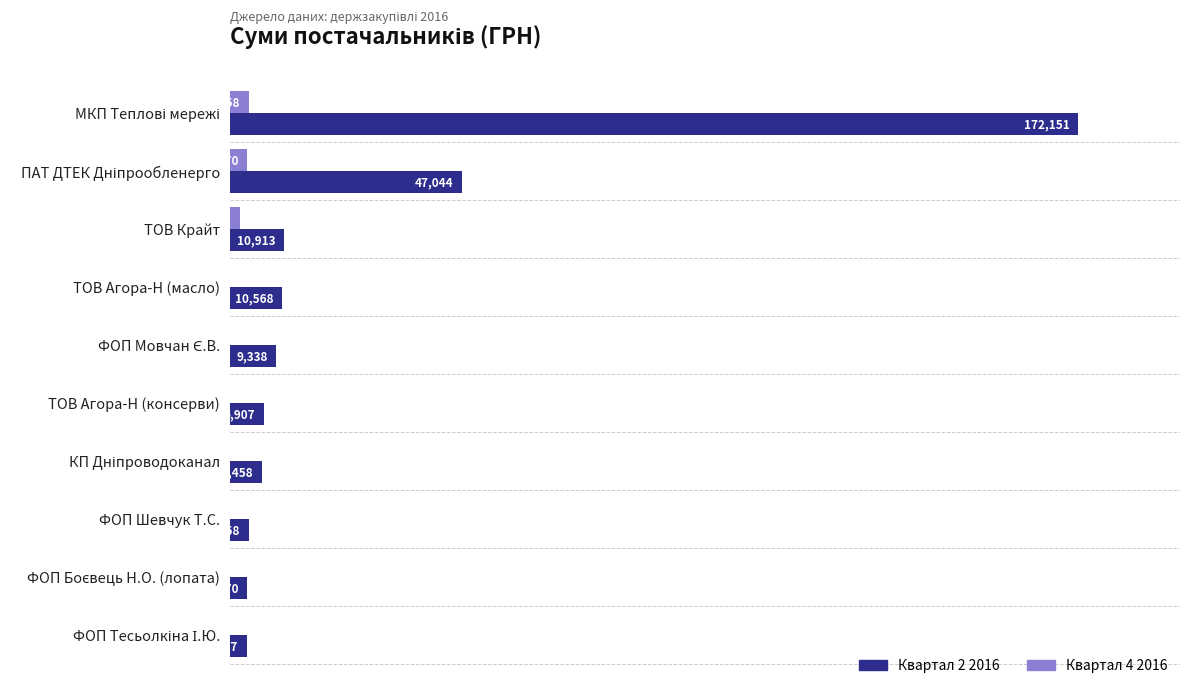

At which label is Квартал 4 2016 closest to 1929?

ТОВ Крайт